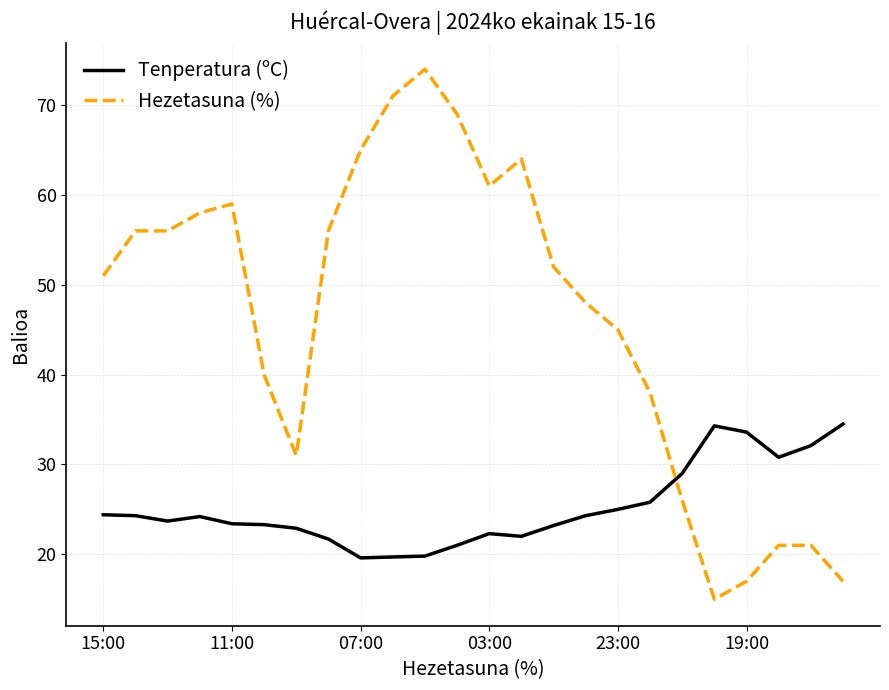

What is the smallest value displayed?

15.0